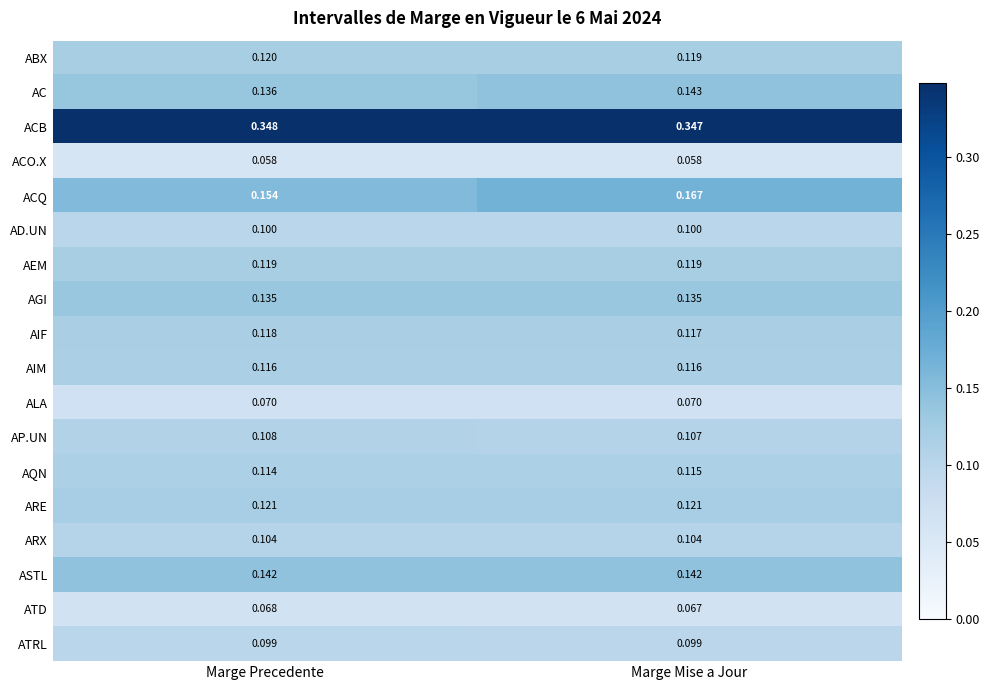

What is the total value across all series at Marge Mise a Jour?

2.2